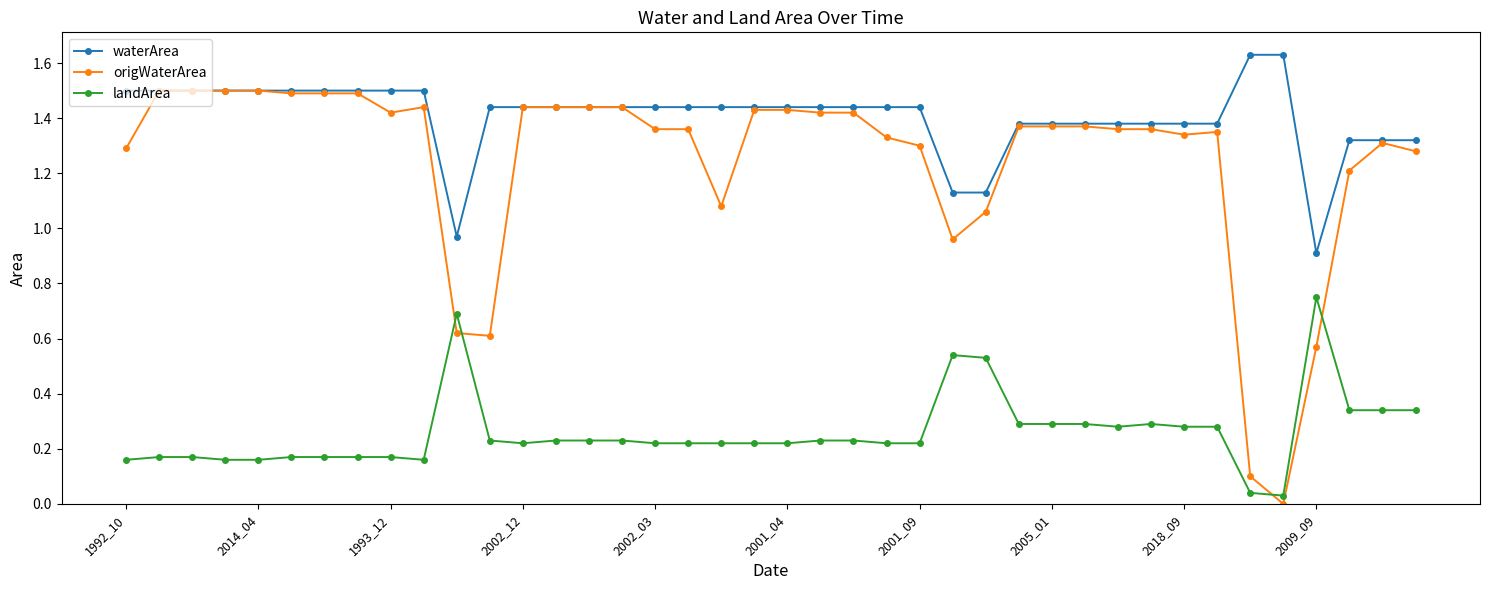

Which series has the largest total across all categories?

waterArea